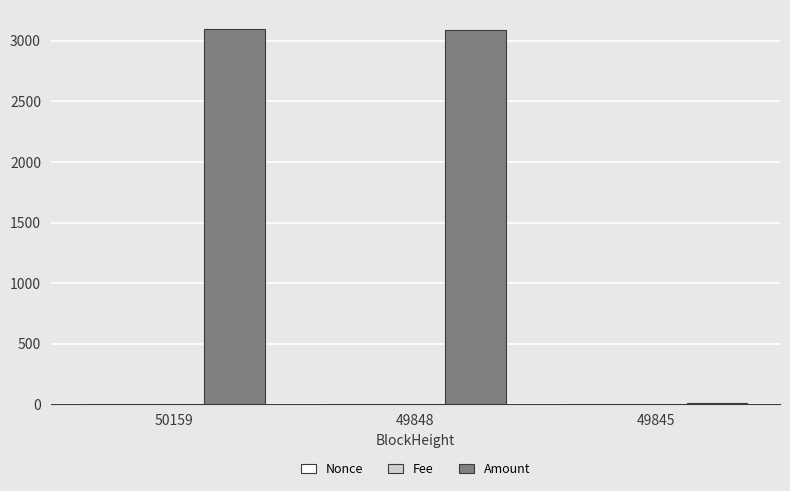

What is the spread (max minus min) of values at 50159?

3099.0